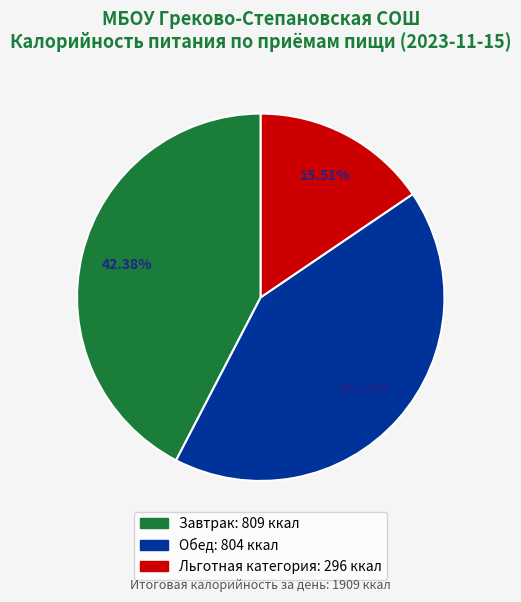

How many segments does this pie chart have?

3